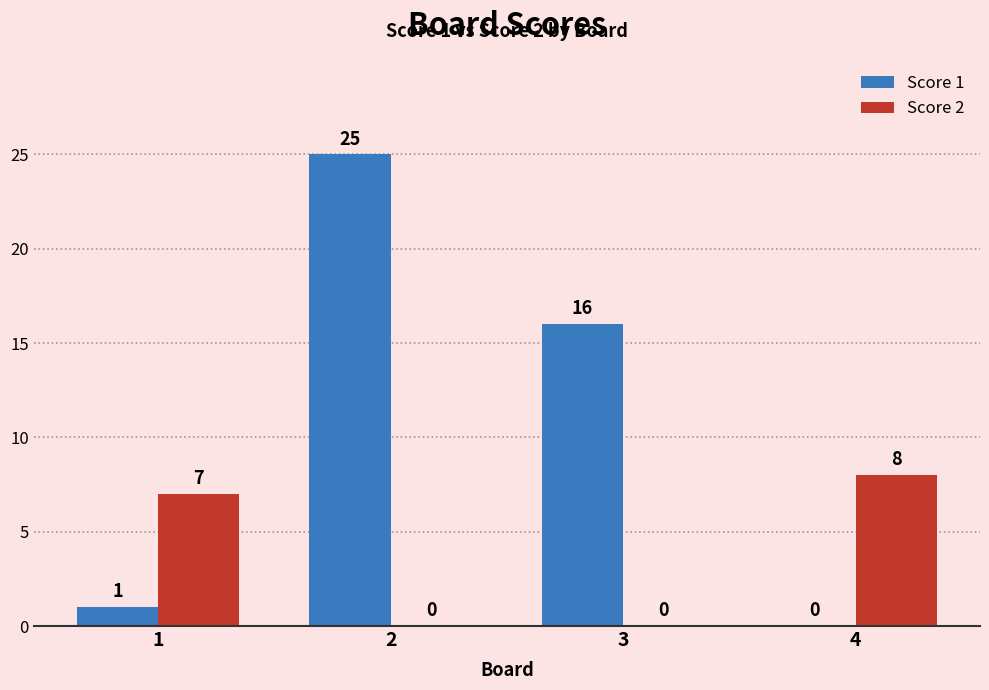

Is it true that Score 1 equals 5 at 2?

False